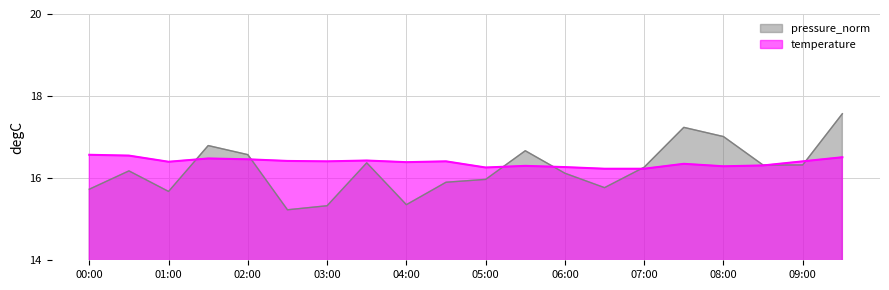

What is the difference between the maximum and second lowest values in the temperature series?

0.3